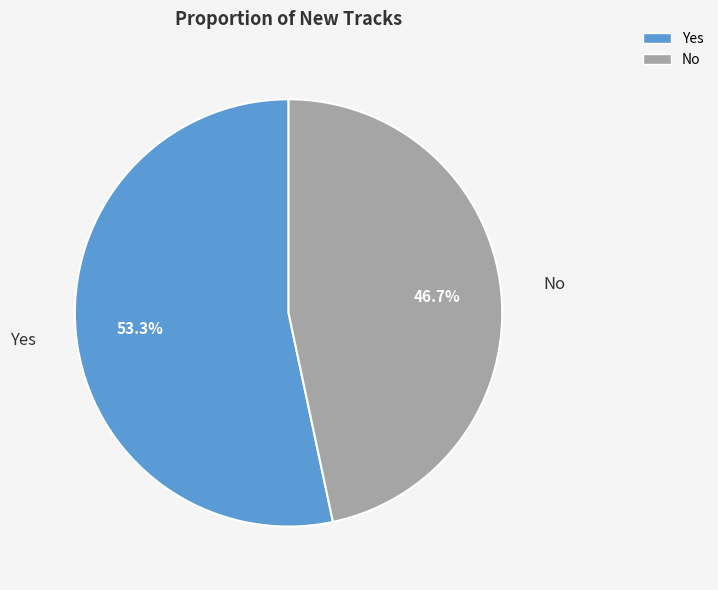

To the nearest percent, what is the difference between the largest and smallest slice percentages?

7%